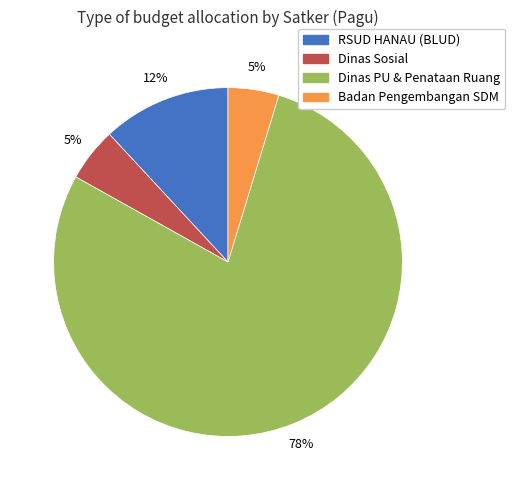

Which category has the biggest portion of the pie?

Dinas PU & Penataan Ruang